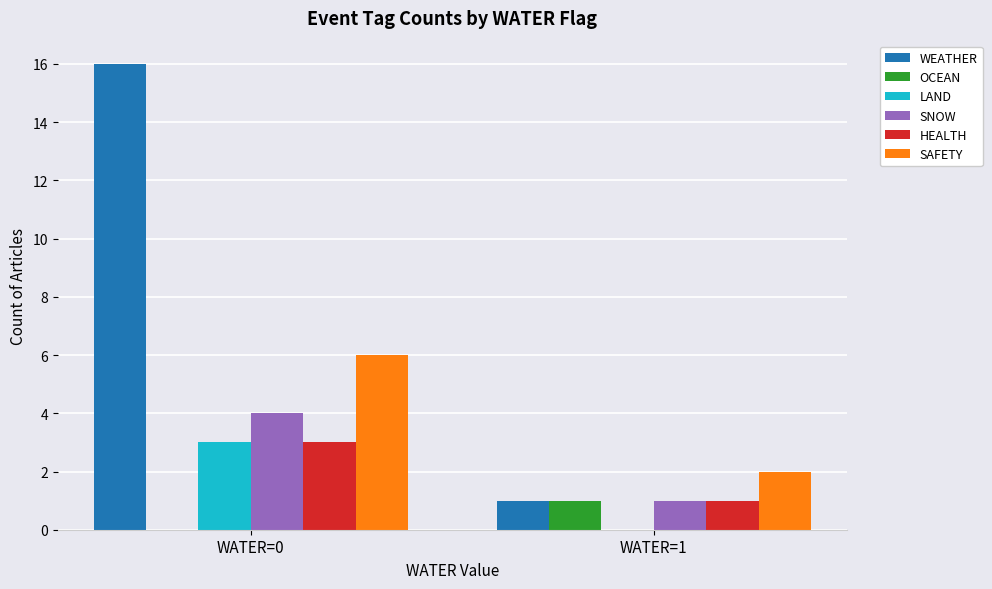

How many groups of bars are there?

2